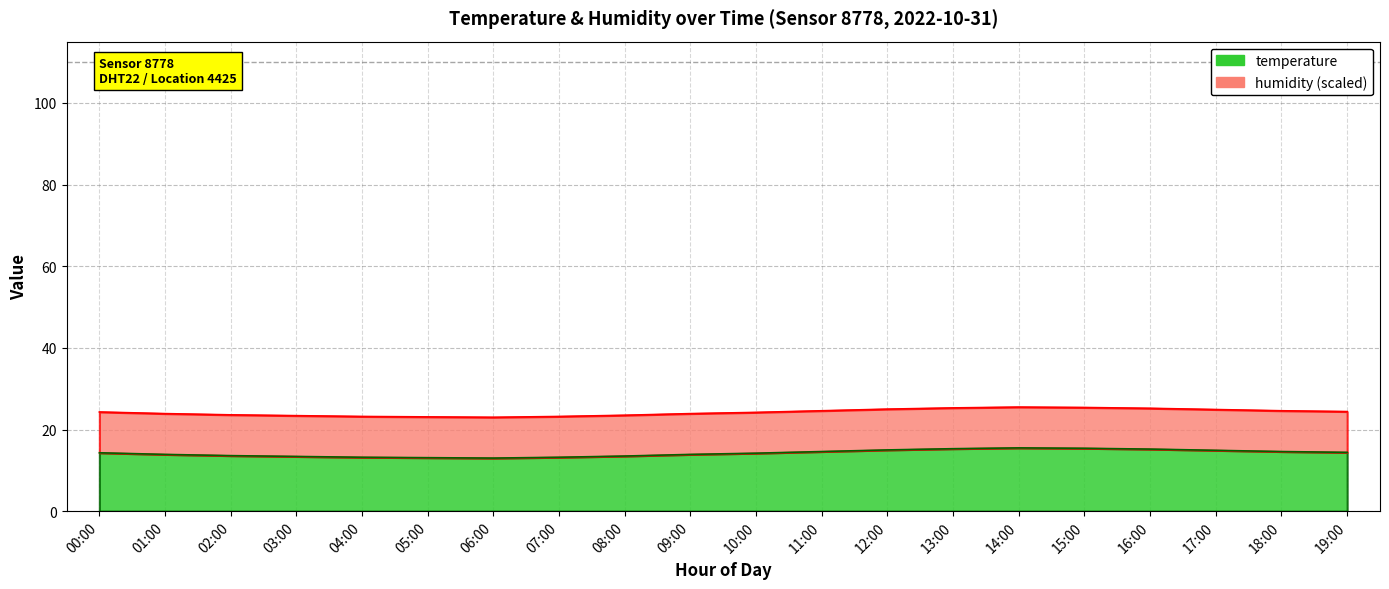

Which label corresponds to the smallest value in the chart?

06:00